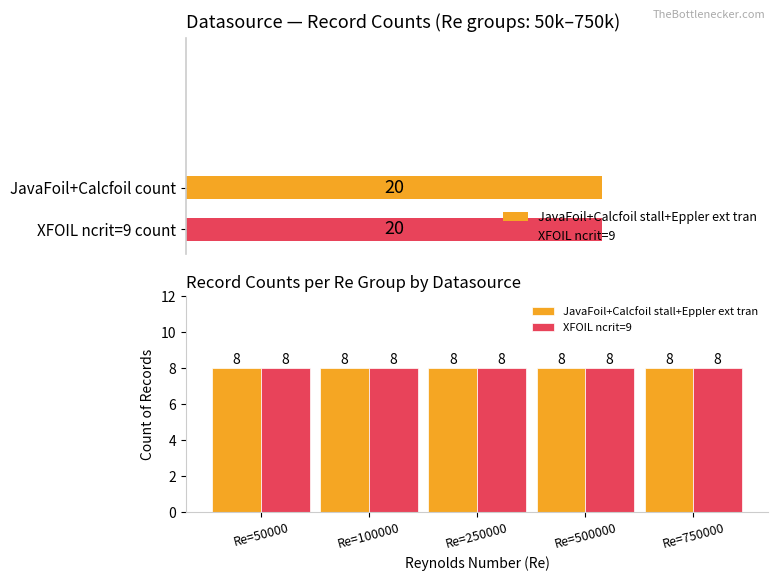

True or false: XFOIL ncrit=9 has a value of 8 at 50000.

True